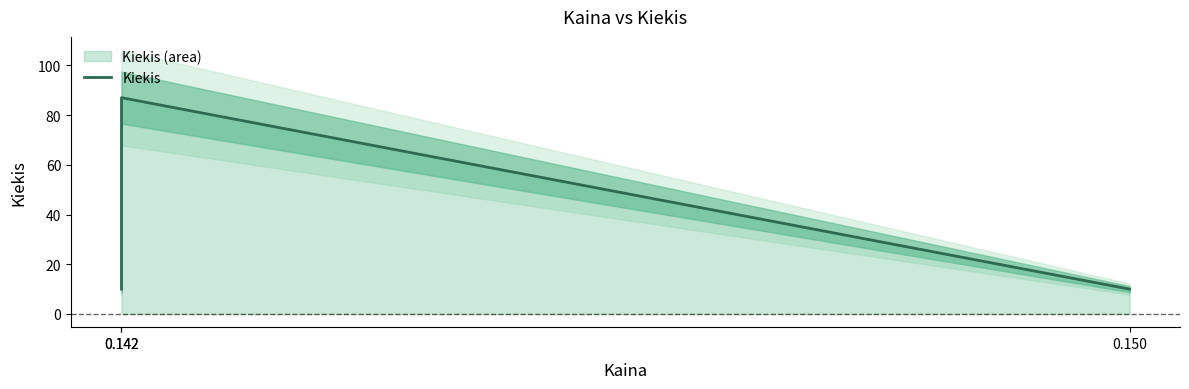

Reading right to left, list all the values displayed in this chart.

0.150=10	0.142=87	0.142=10